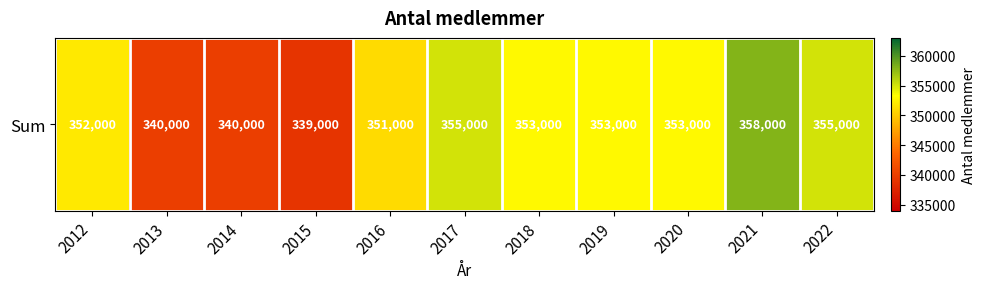

How many distinct data groups are displayed?

1